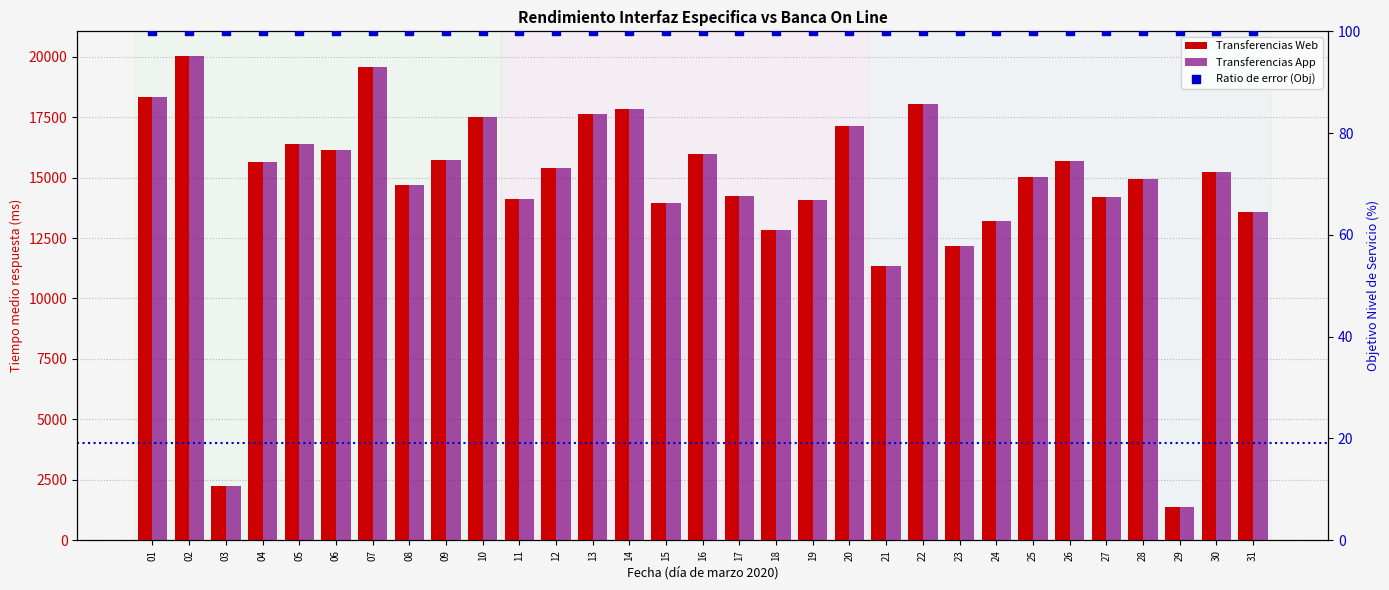

At how many categories does at least one series exceed 11931?

28